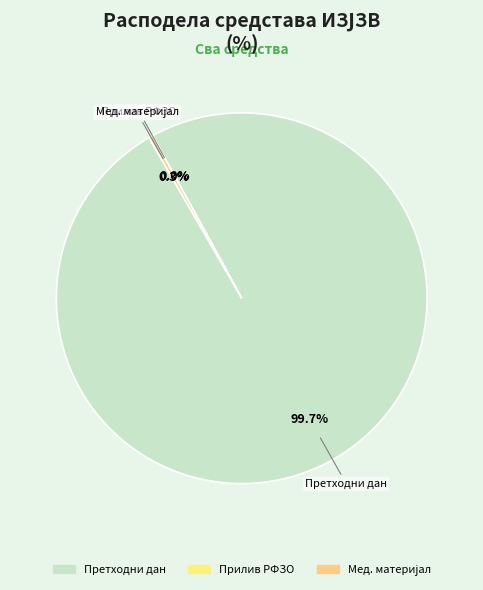

Which slice represents more than half of the pie?

СТАЊЕ ПРЕДХОДНОГ ДАНА